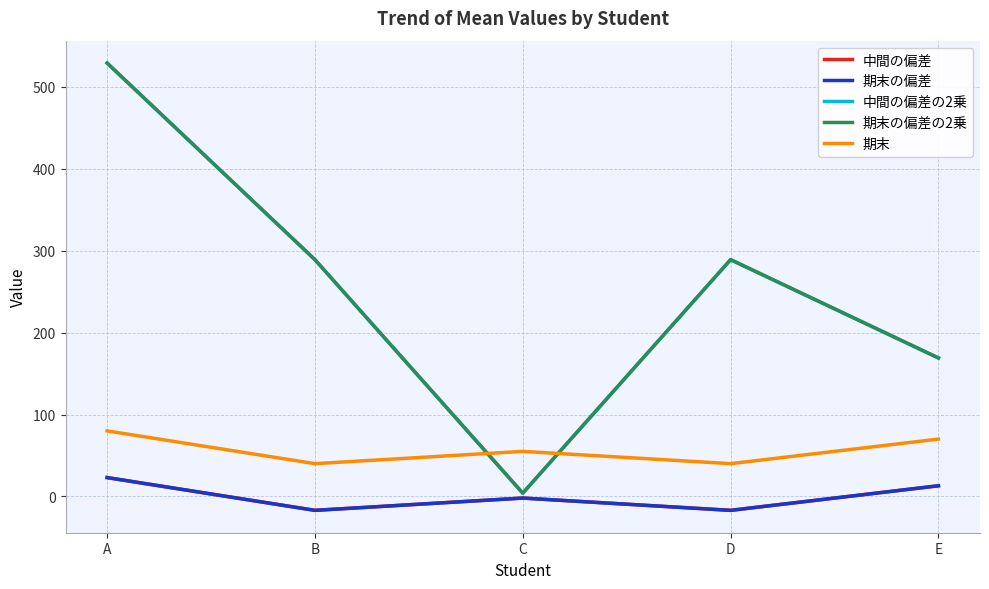

Reading right to left, what are all the values shown in this chart?

中間の偏差: E=13	D=-17	C=-2	B=-17	A=23
期末の偏差: E=13	D=-17	C=-2	B=-17	A=23
中間の偏差の2乗: E=169	D=289	C=4	B=289	A=529
期末の偏差の2乗: E=169	D=289	C=4	B=289	A=529
期末: E=70	D=40	C=55	B=40	A=80